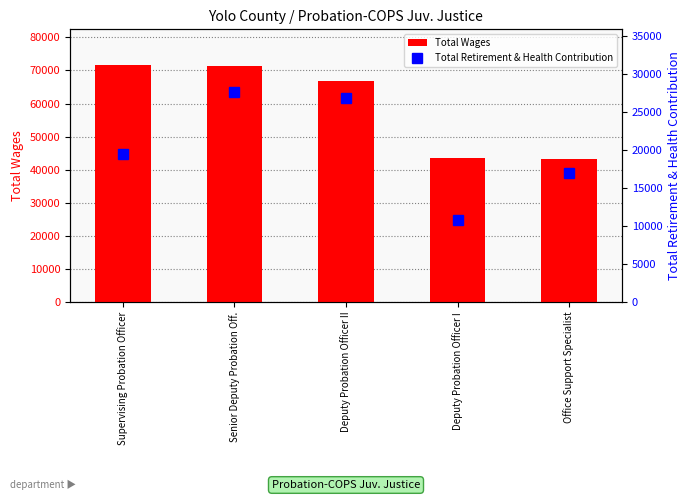

Is it true that Total Wages equals 92949 at Senior Deputy Probation Off.?

False